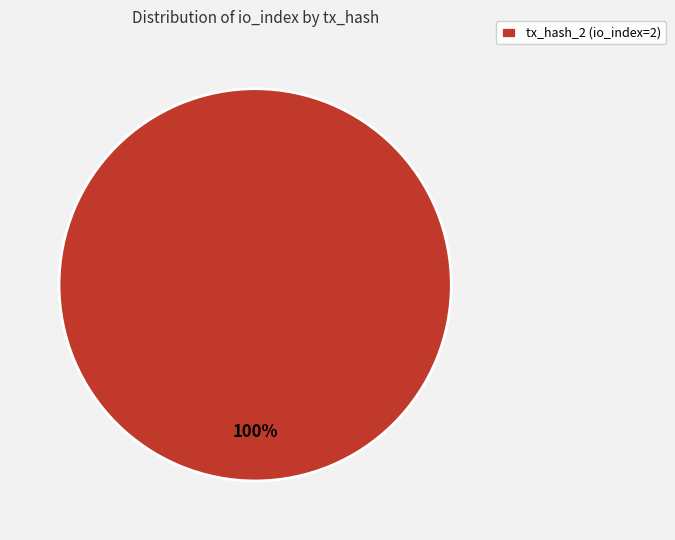

What percentage is the tx_hash_2 (io_index=2) slice, to the nearest percent?

100%